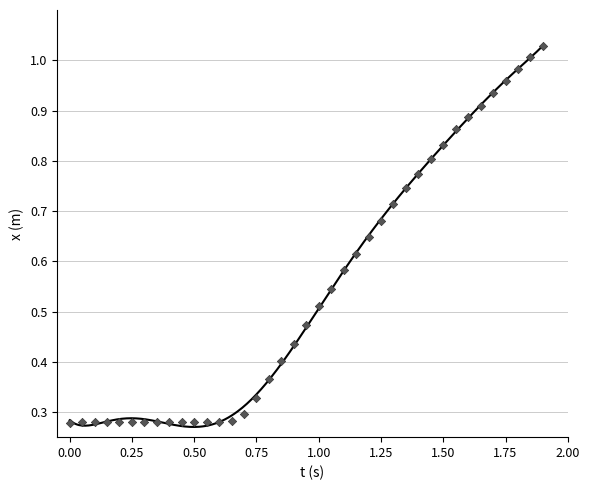

What is the range of X values (max minus min)?

1.9